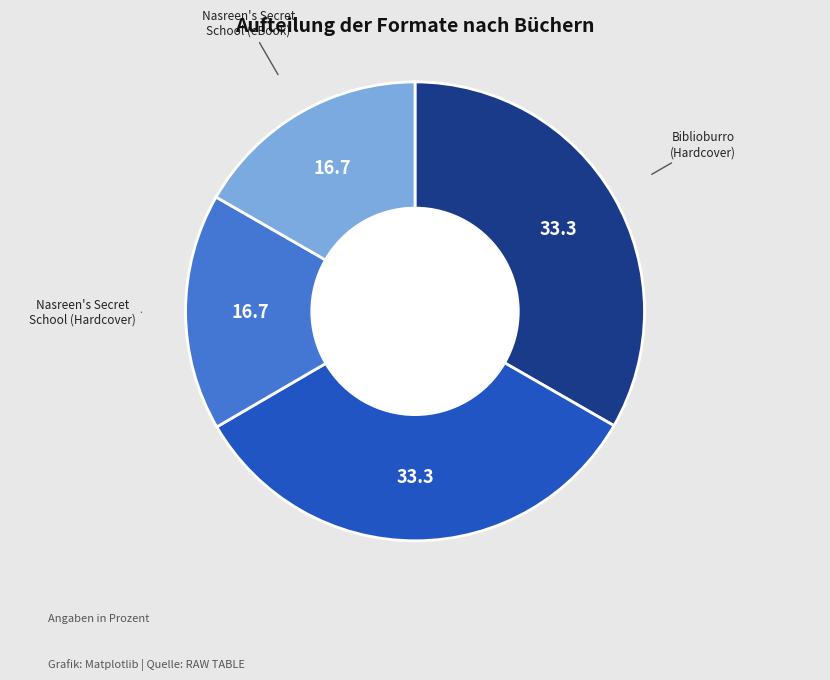

Is there any slice that represents more than half of the pie?

No